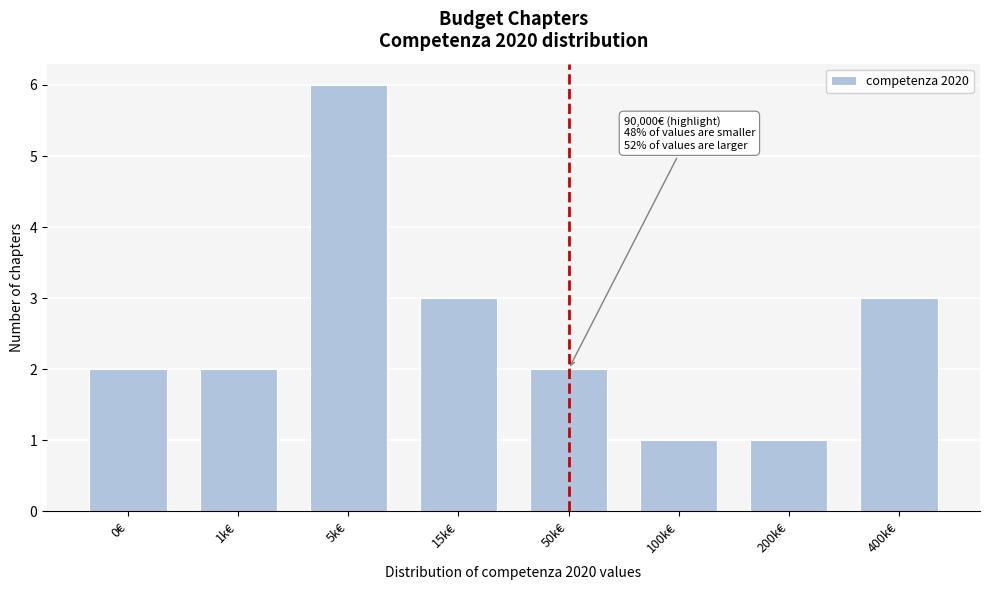

Reading left to right, what are all the values shown in this chart?

0€=2	1k€=2	5k€=6	15k€=3	50k€=2	100k€=1	200k€=1	400k€=3